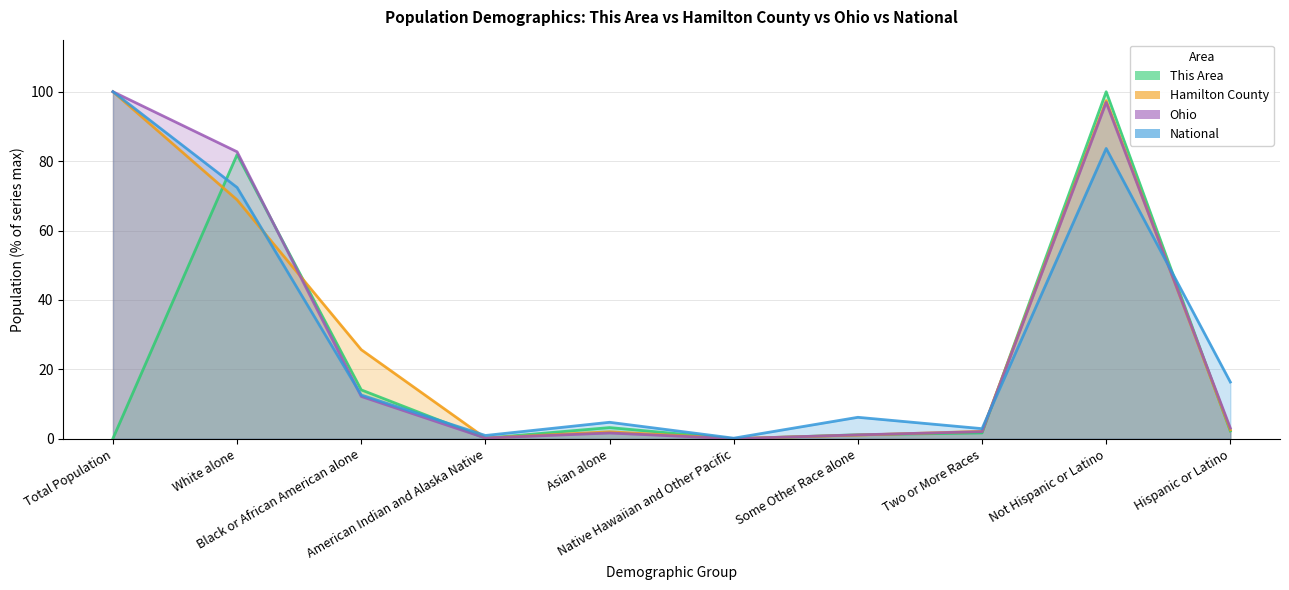

Where does the National series first go above 12?

Total Population